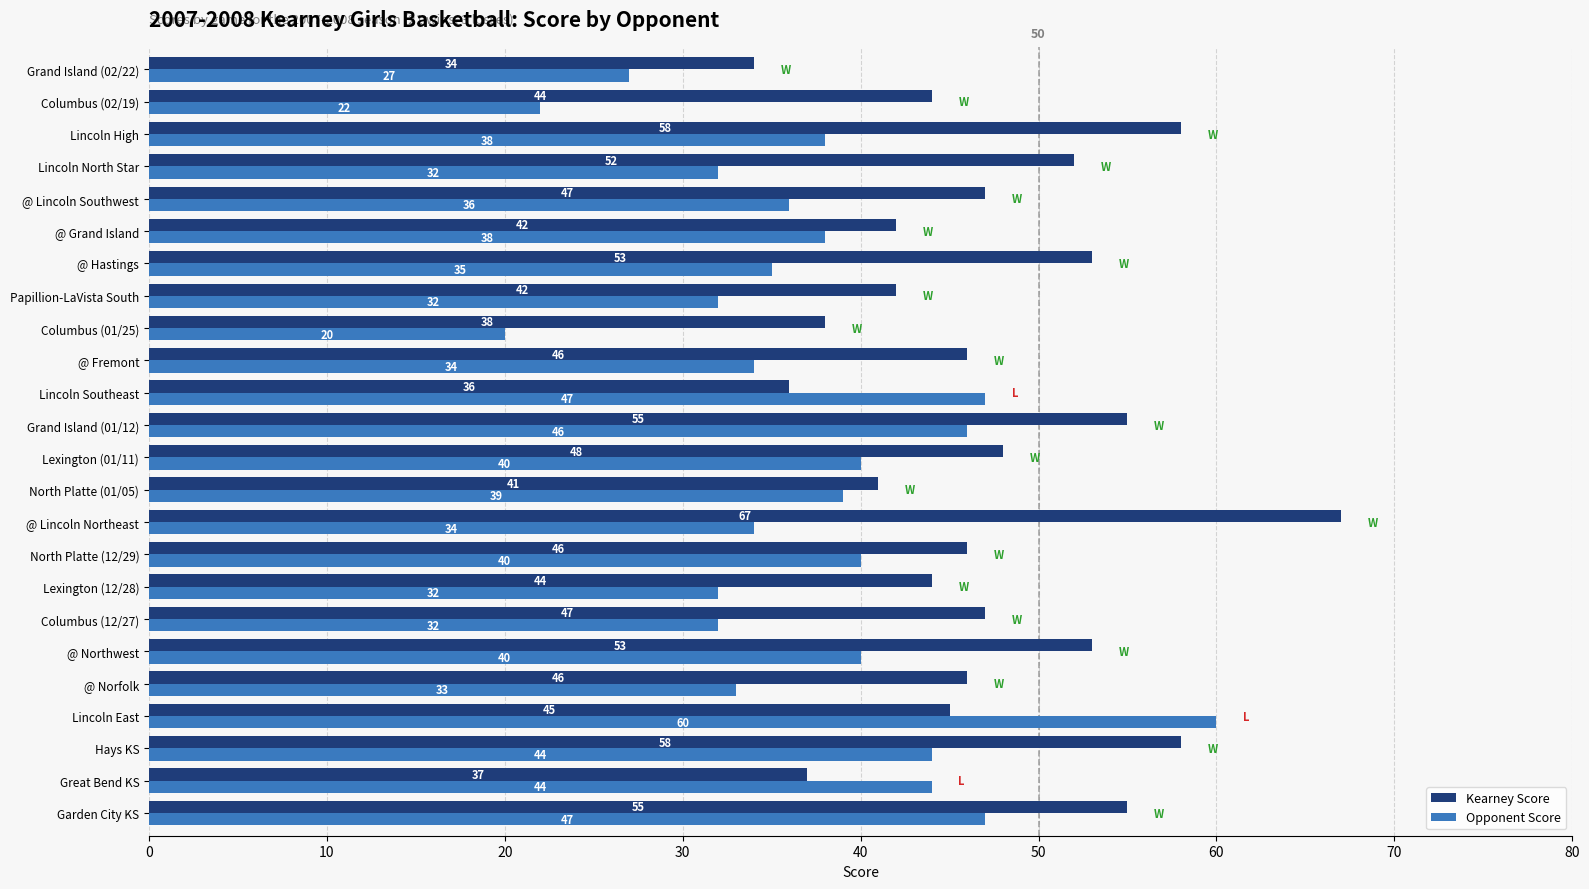

Between @ Norfolk and Columbus (01/25), which series saw the biggest shift?

Opponent Score